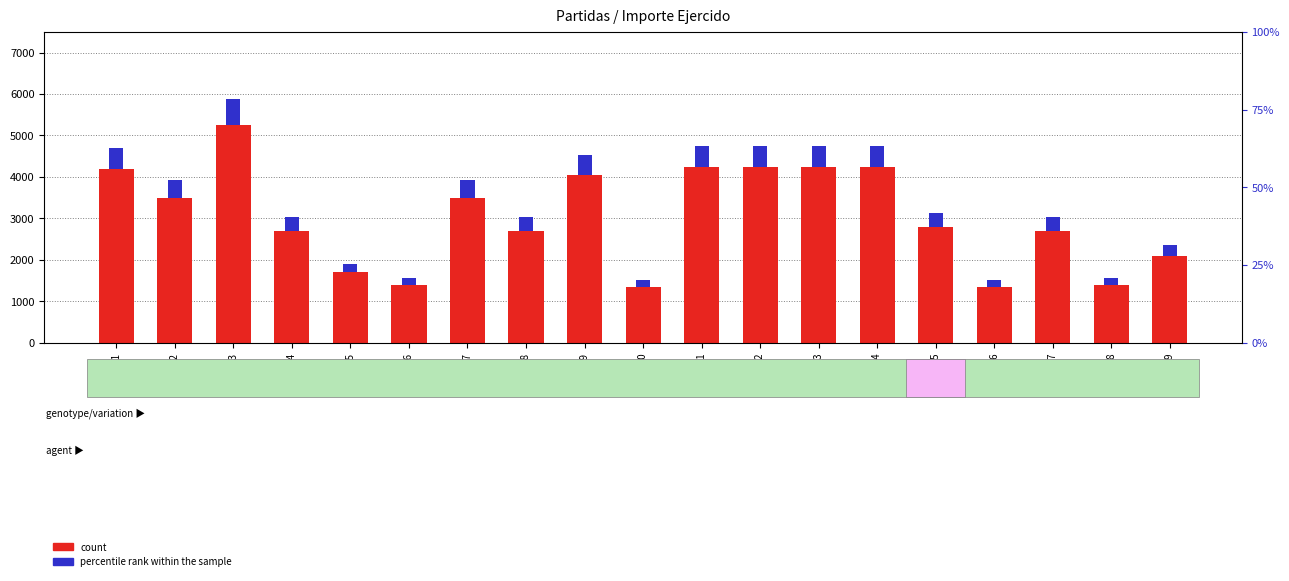

Reading left to right, transcribe all the data shown in this chart.

count: 37501-1=4200.0	37501-2=3500.0	37501-3=5250.0	37501-4=2700.0	37501-5=1700.0	37501-6=1400.0	37501-7=3500.0	37501-8=2700.0	37501-9=4050.0	37501-10=1350.0	37501-11=4250.0	37501-12=4250.0	37501-13=4250.0	37501-14=4250.0	99101-15=2800.0	37501-16=1350.0	37501-17=2700.0	37501-18=1400.0	37501-19=2100.0
percentile rank within the sample: 37501-1=496.1	37501-2=417.4	37501-3=622.1	37501-4=322.9	37501-5=204.8	37501-6=165.4	37501-7=417.4	37501-8=322.9	37501-9=480.4	37501-10=157.5	37501-11=504.0	37501-12=504.0	37501-13=504.0	37501-14=504.0	99101-15=330.8	37501-16=157.5	37501-17=322.9	37501-18=165.4	37501-19=252.0